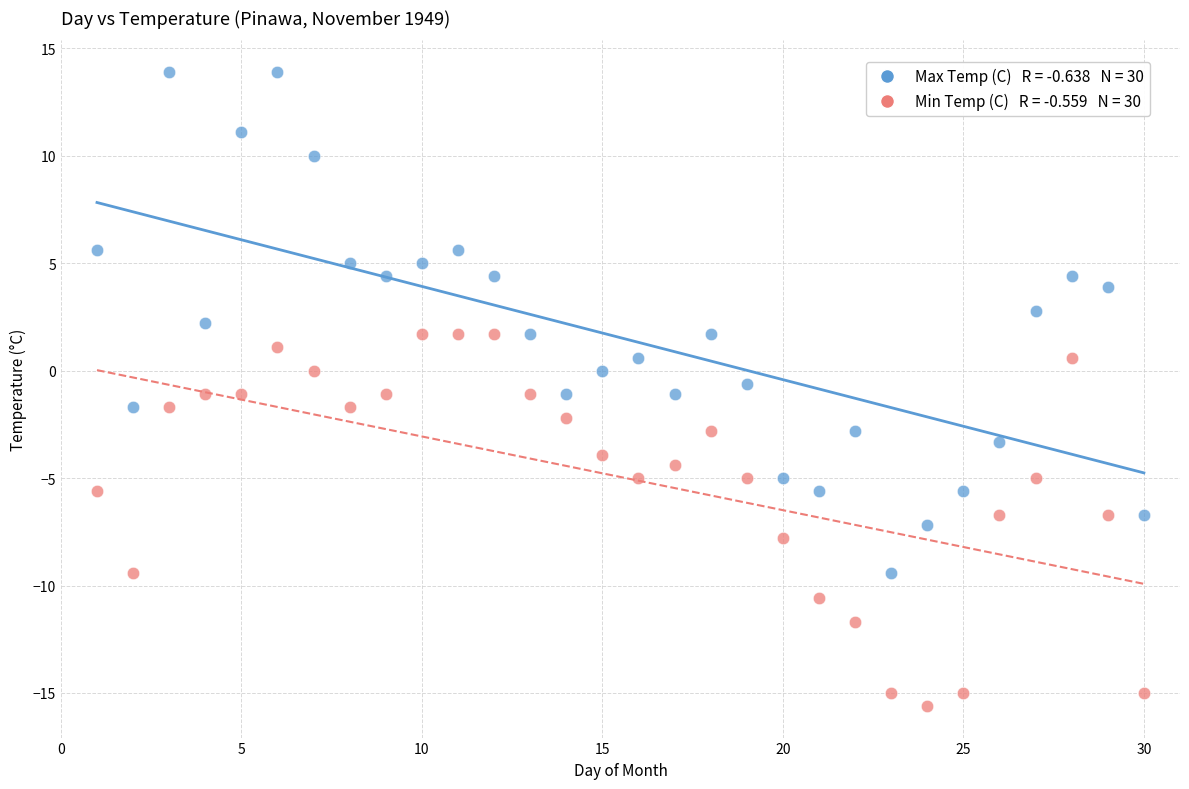

Across all data points, what is the range of Y values (max minus min)?

29.5